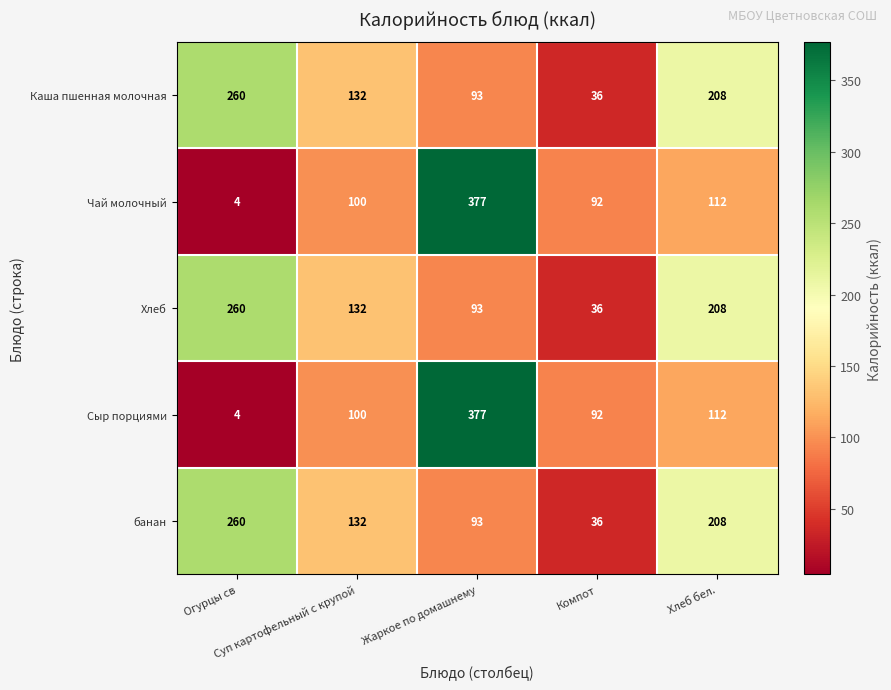

What is the average value of the Чай молочный series?

137